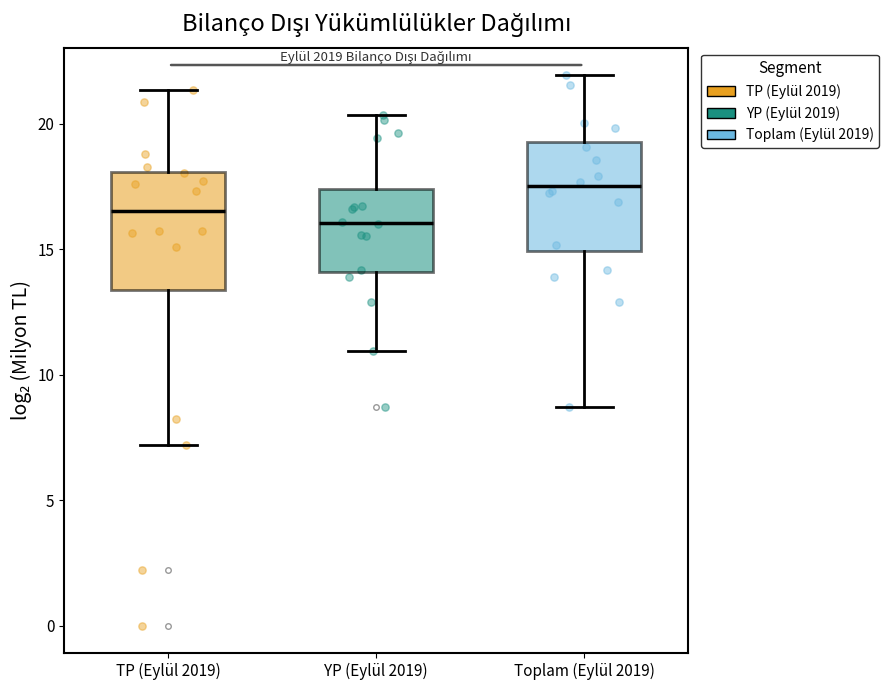

Which box's median line is the highest?

Toplam (Eylül 2019)